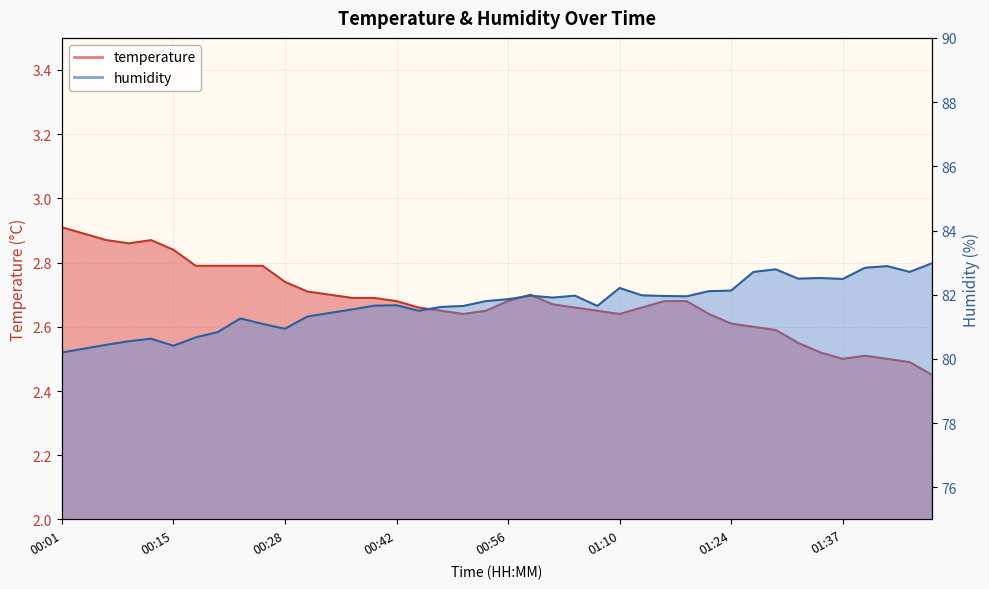

How many categories are shown in the chart?

40